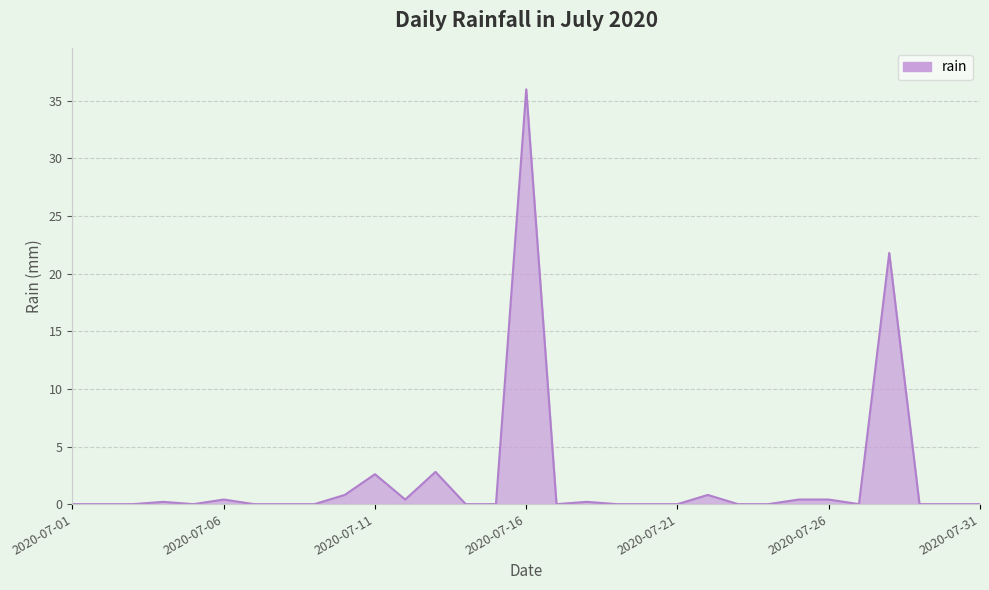

What is the greatest value displayed?

36.0